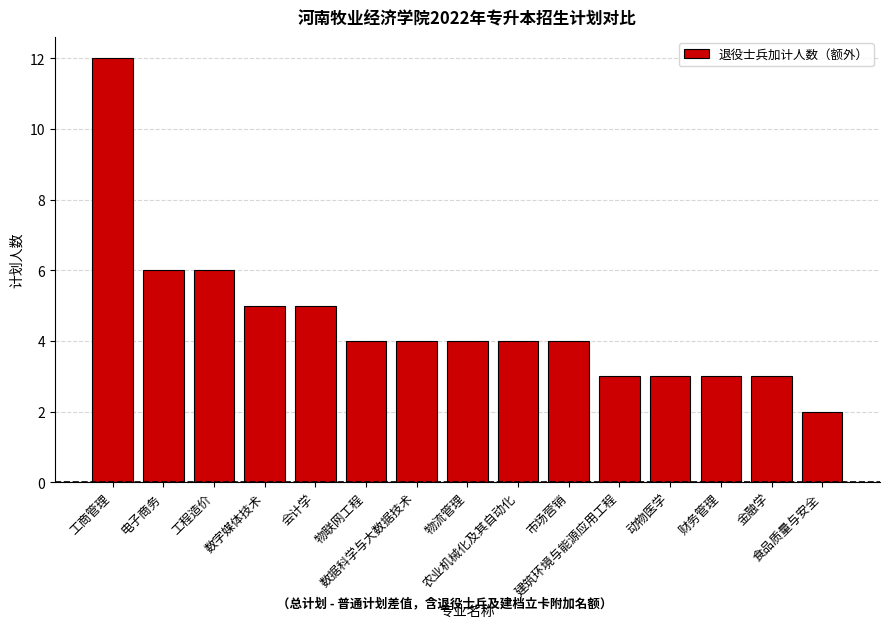

How many bars are there in total?

15